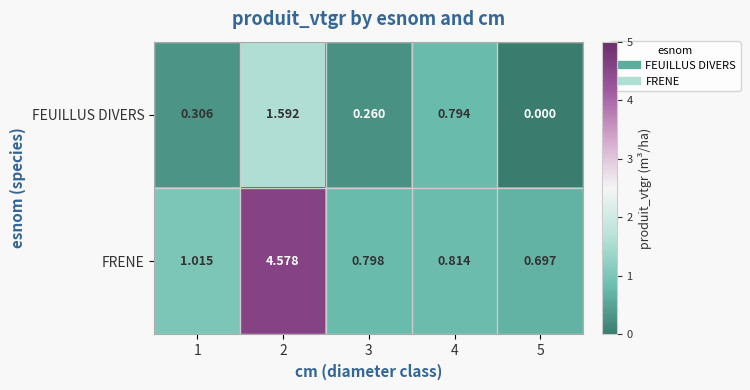

Which series has the largest range (max minus min)?

FRENE